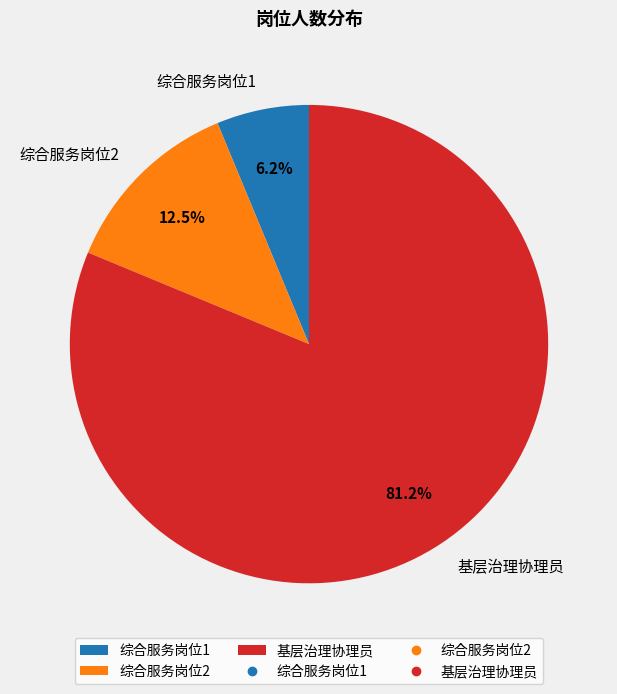

How many segments does this pie chart have?

3